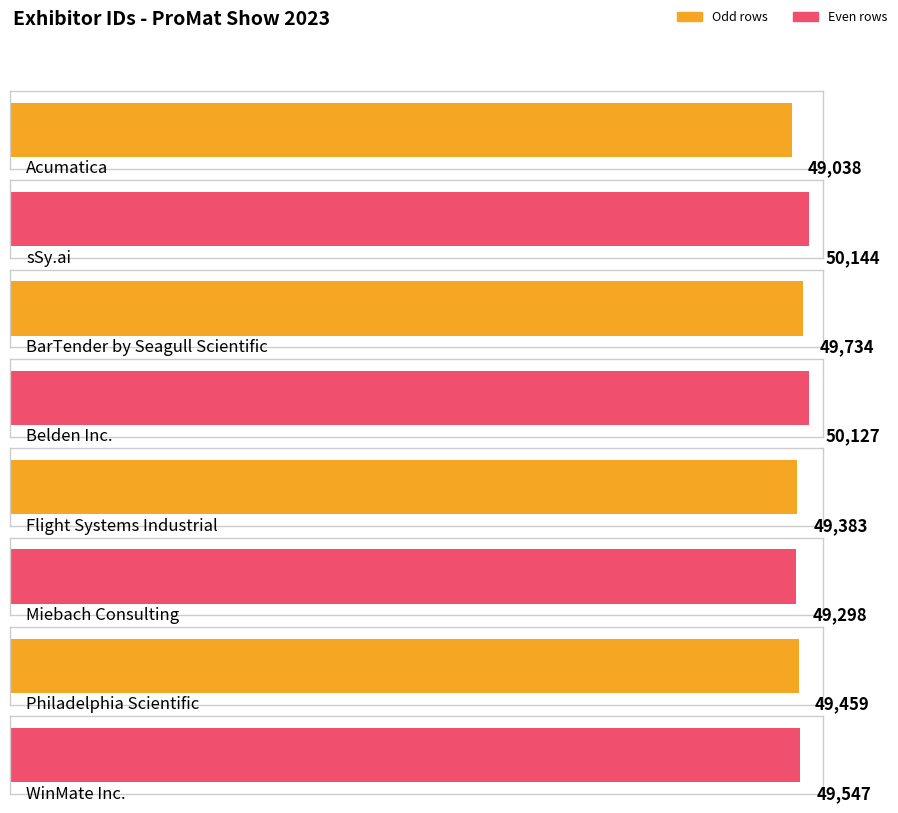

Reading left to right, what are all the values shown in this chart?

Acumatica=49038	sSy.ai=50144	BarTender by Seagull Scientific=49734	Belden Inc.=50127	Flight Systems Industrial=49383	Miebach Consulting=49298	Philadelphia Scientific=49459	WinMate Inc.=49547